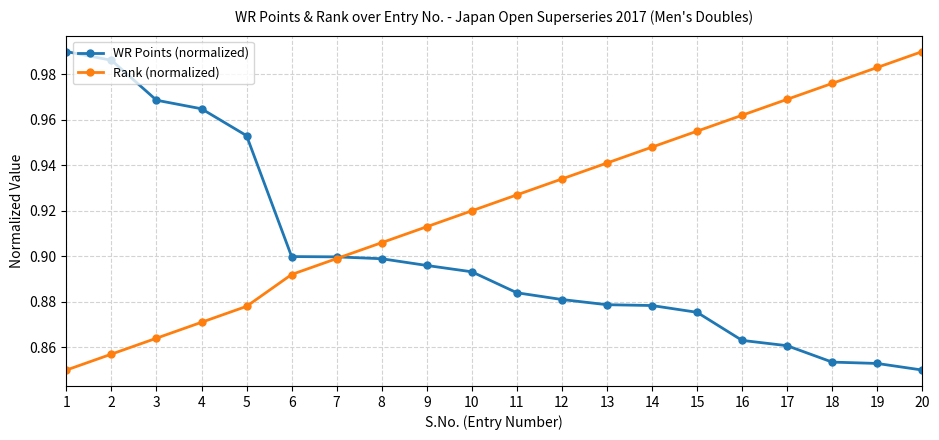

What is the total value across all series at 16?

1.8